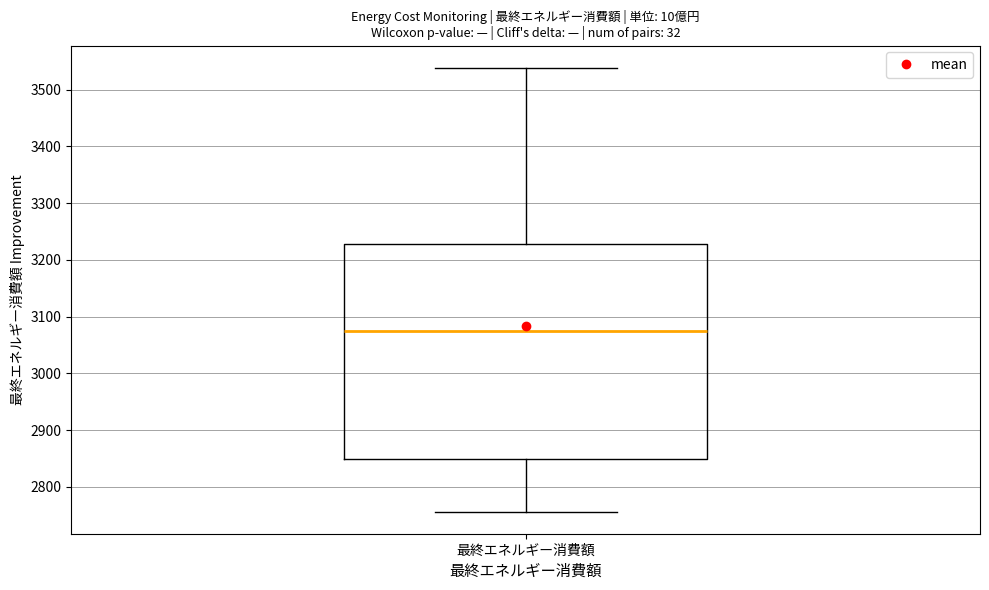

Where is the upper edge of the box for 最終エネルギー消費額 on the y-axis? The values are not printed on the chart, so give them approximately, as read against the axis.

3230